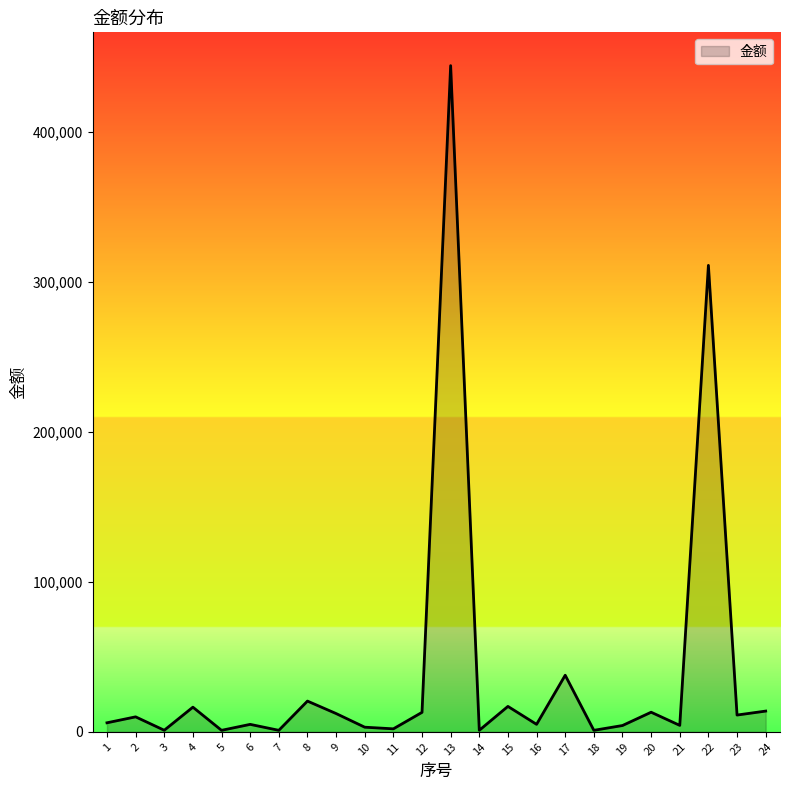

What is the smallest value displayed?

987.0